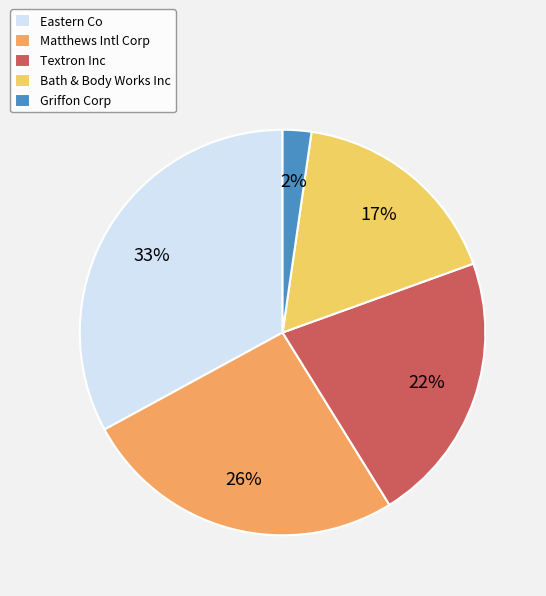

The Eastern Co slice represents 40% of the pie. True or false?

False